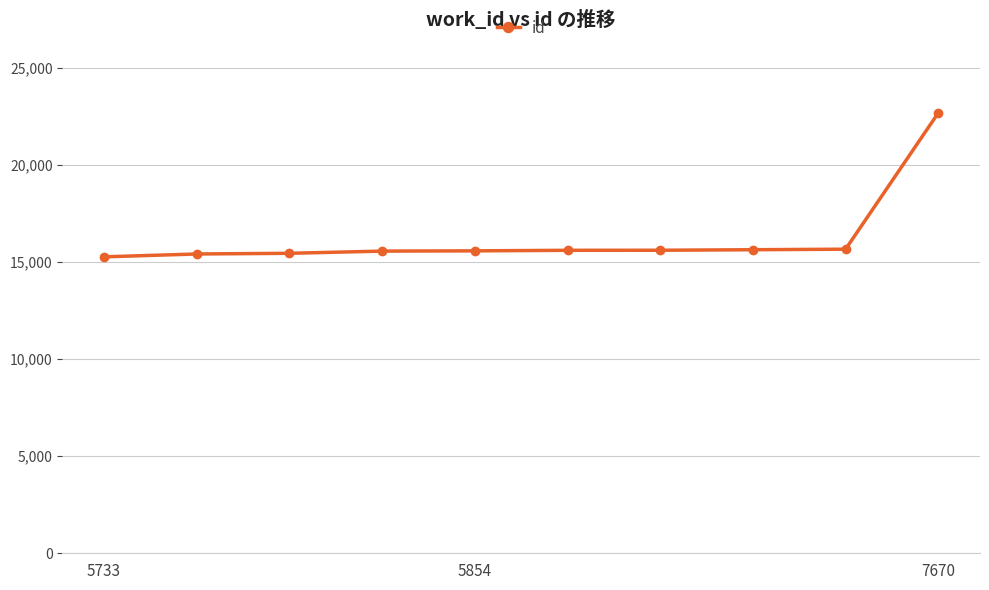

How many distinct data groups are displayed?

1